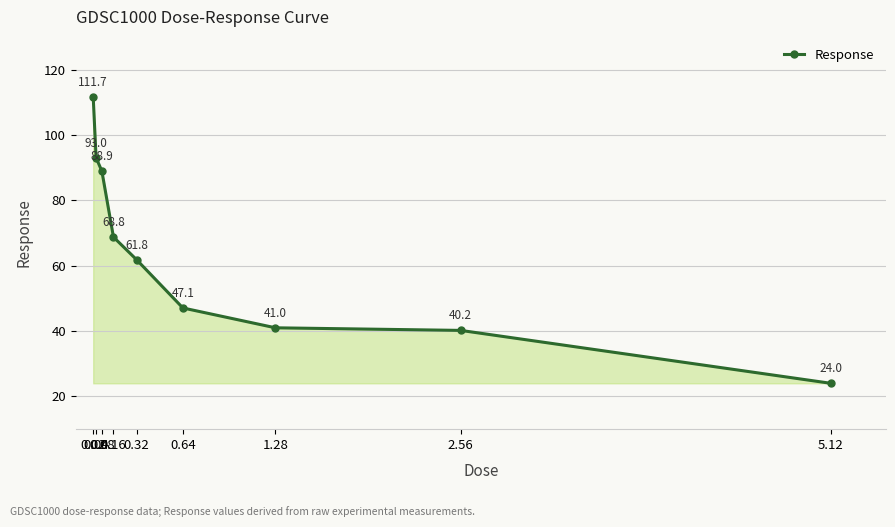

How many data points are less than 61?

4